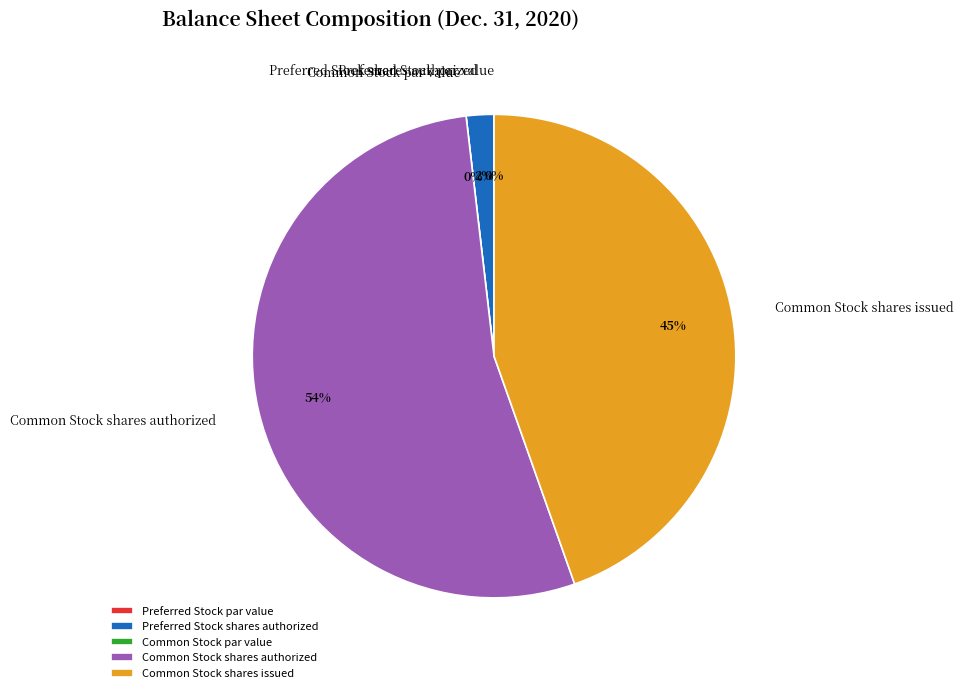

What percentage do Common Stock par value and Common Stock shares issued together represent?

44.6%